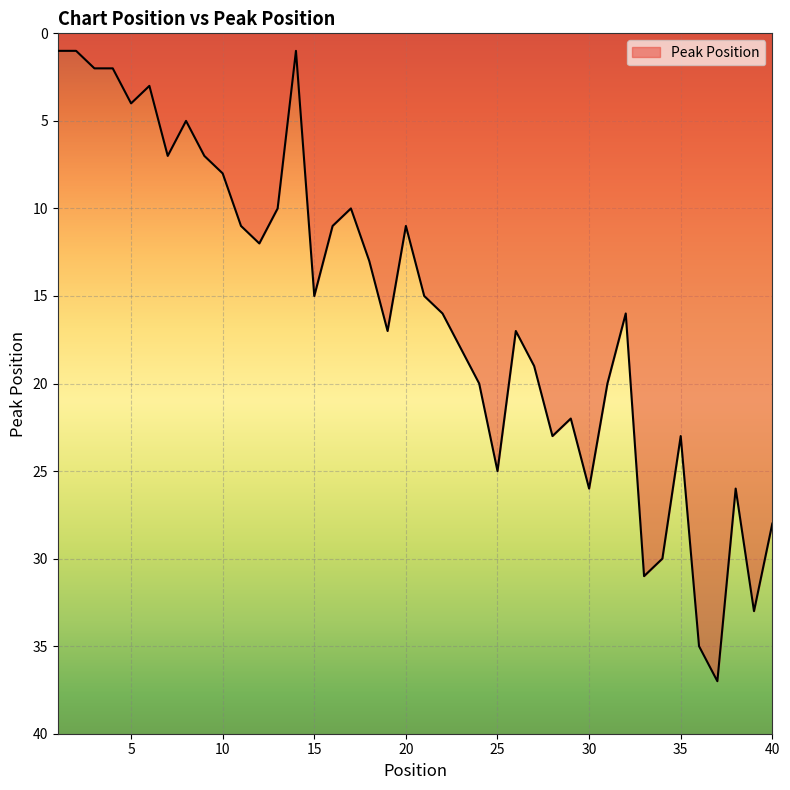

What is the maximum value shown in the chart?

37